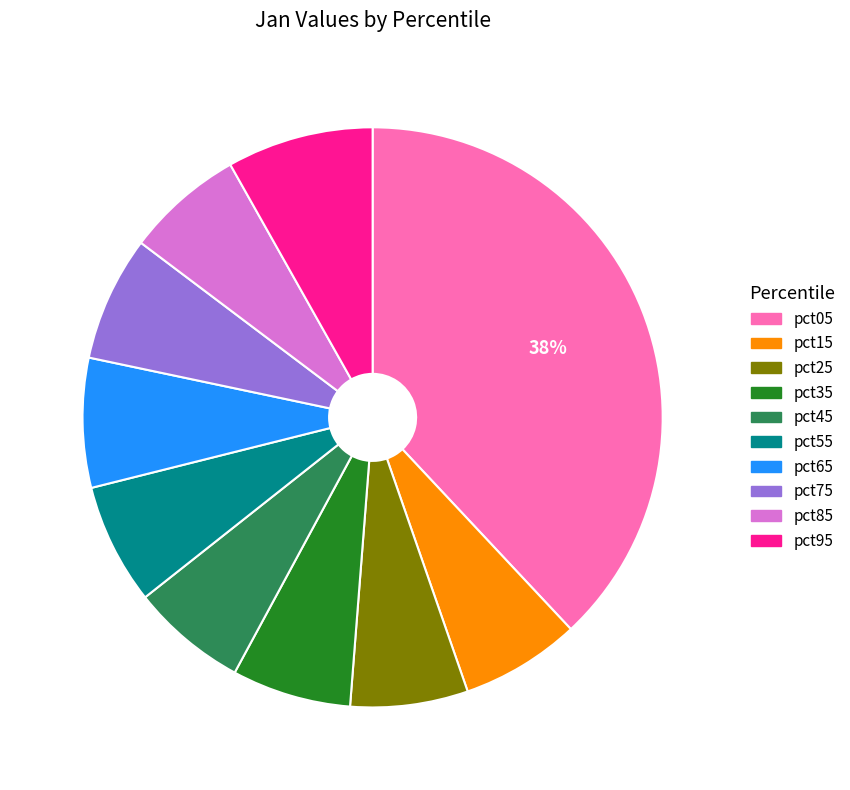

Is there a majority slice in this chart?

No